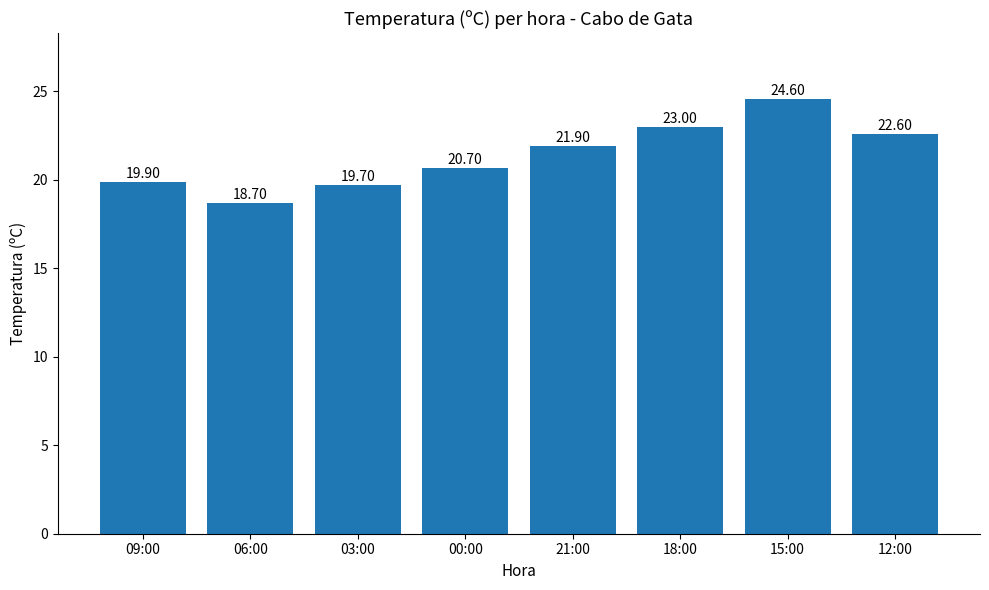

What is the change in value from 09:00 to 18:00?

+3.1